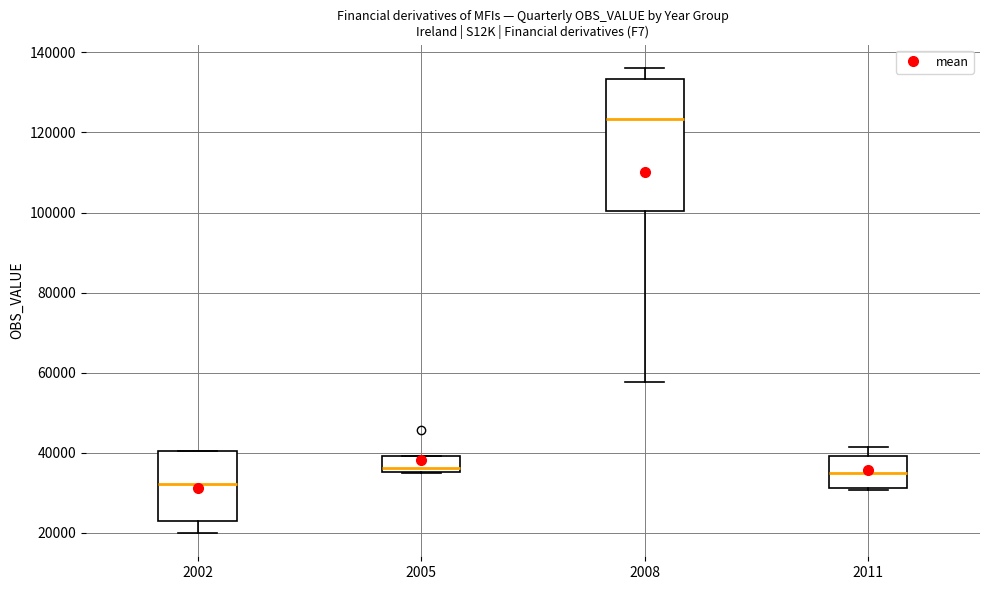

Comparing the boxes themselves (not the whiskers), which one is the tallest?

2008